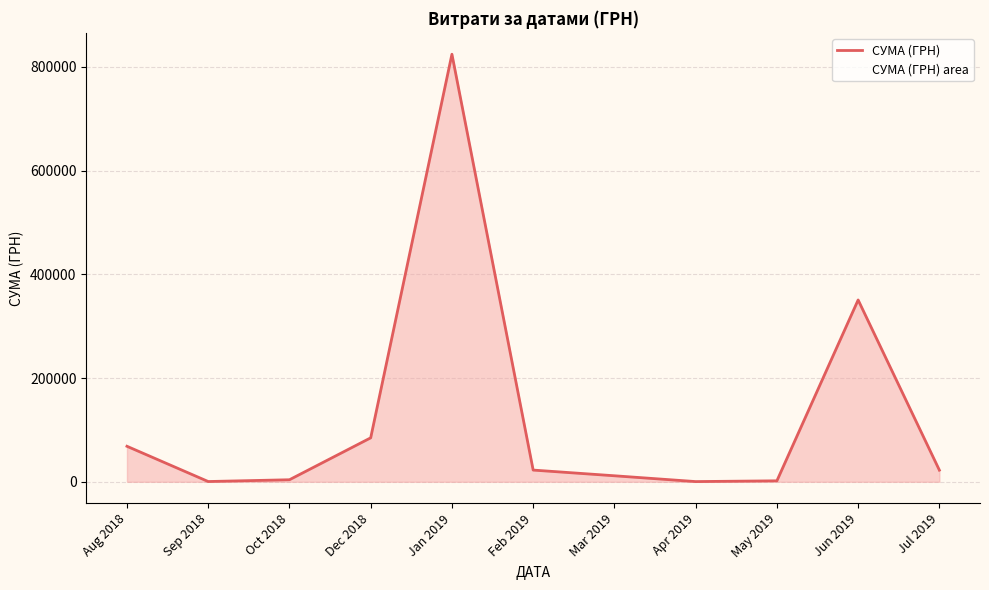

What is the change in value from May 2019 to Jul 2019?

+20556.5